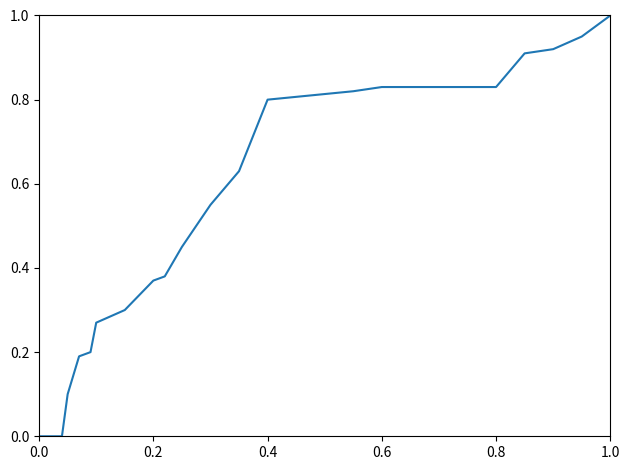

What is the greatest value displayed?

1.0